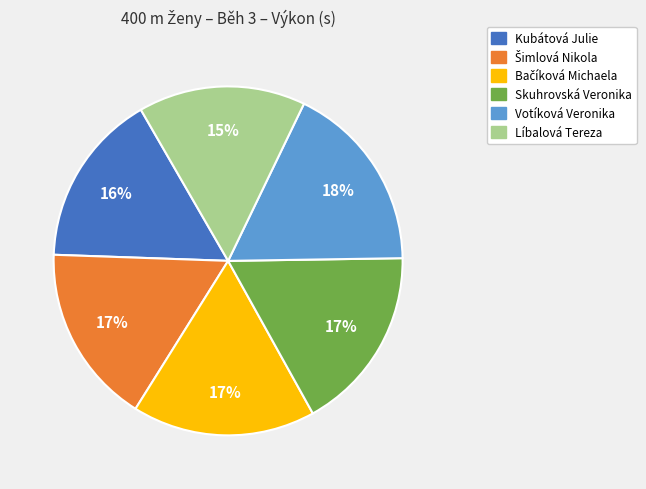

Which has a higher value, Líbalová Tereza or Skuhrovská Veronika?

Skuhrovská Veronika